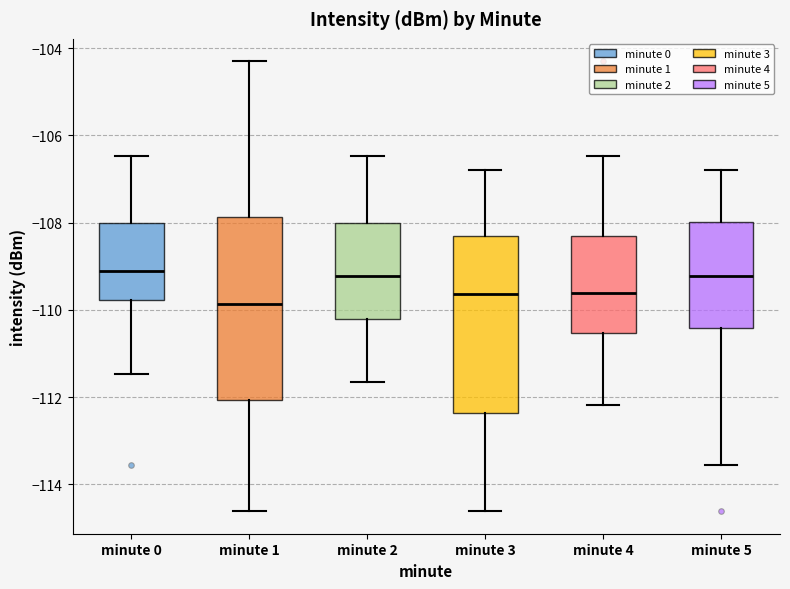

Where is the lower edge of the box for minute 1 on the y-axis? The values are not printed on the chart, so give them approximately, as read against the axis.

-112.0